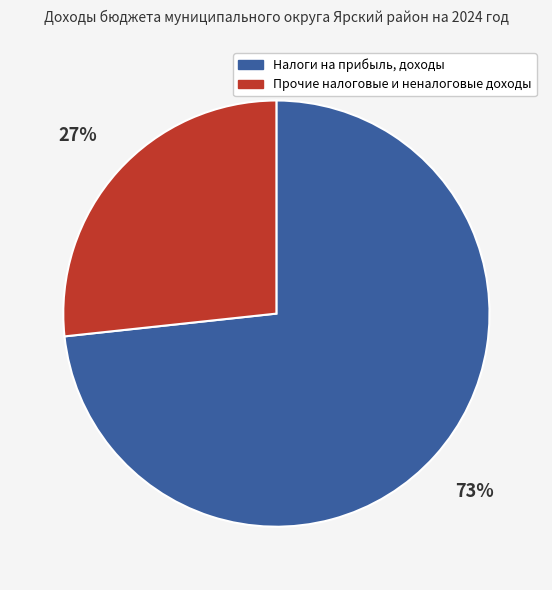

Does any single category account for the majority?

Yes